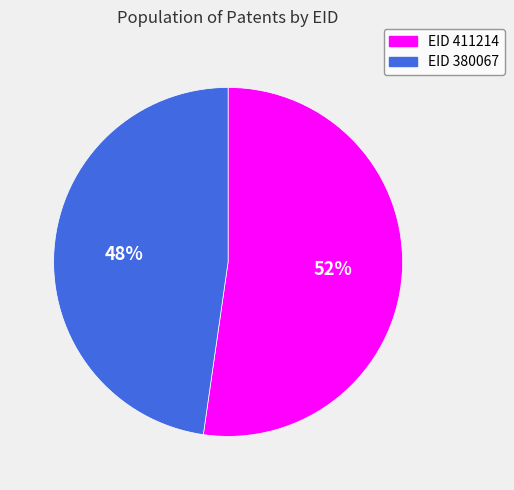

To the nearest percent, what is the average slice percentage?

50%